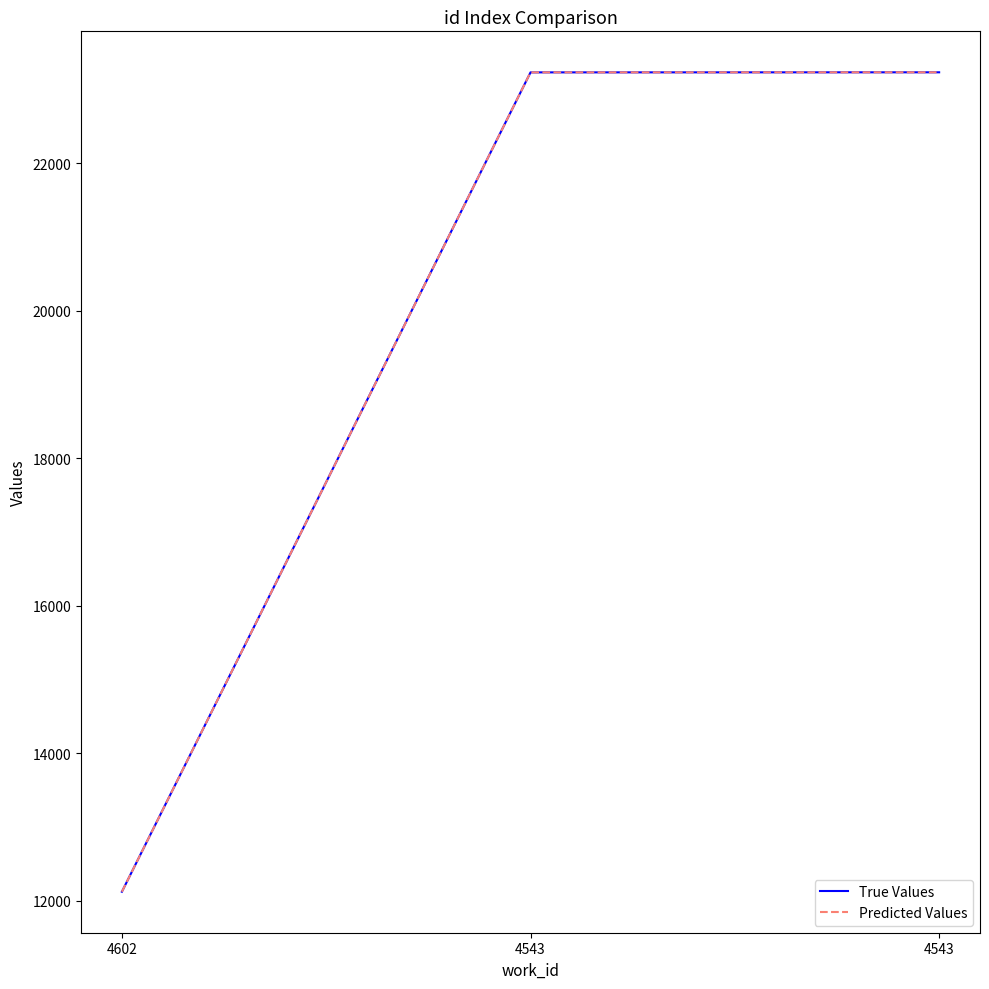

Where is True Values nearest to the value 17676?

4602